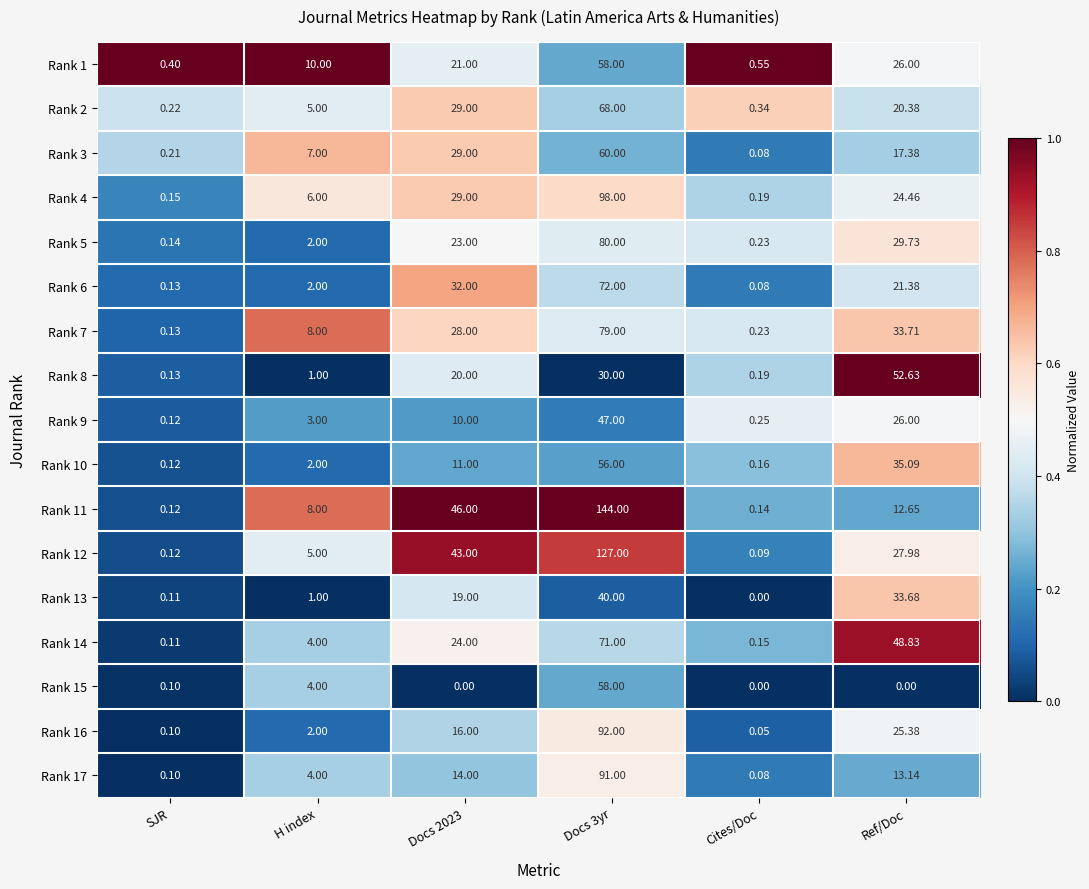

How many data points does each series have?

6